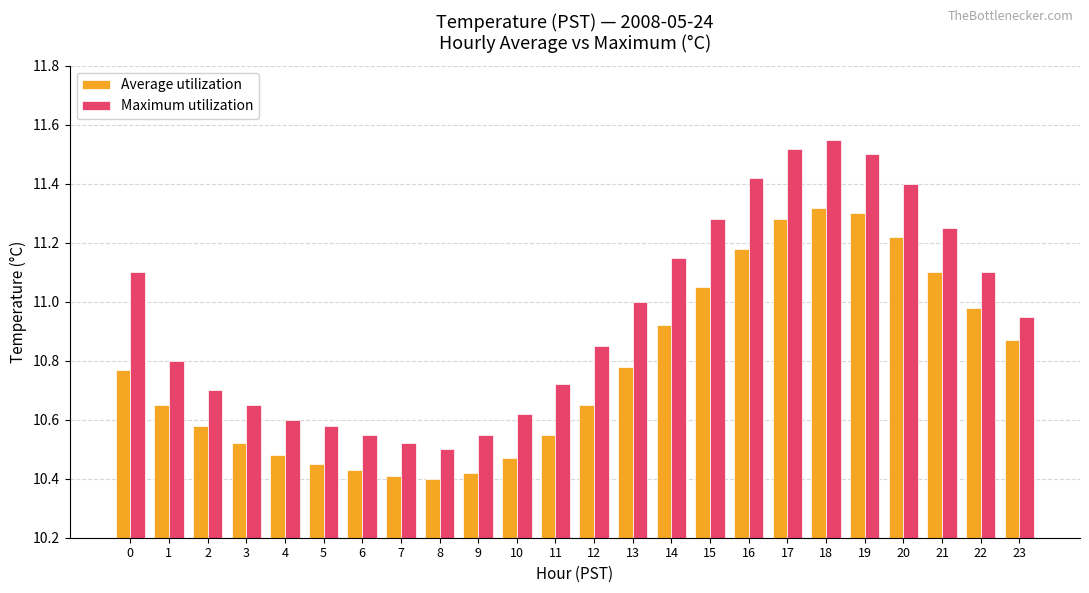

Which series has the largest range (max minus min)?

Maximum utilization